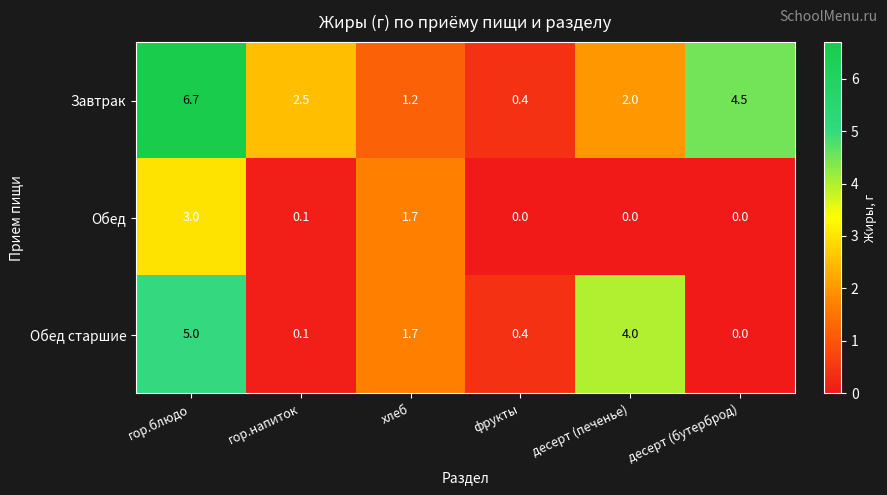

Which label corresponds to the largest value in the chart?

гор.блюдо